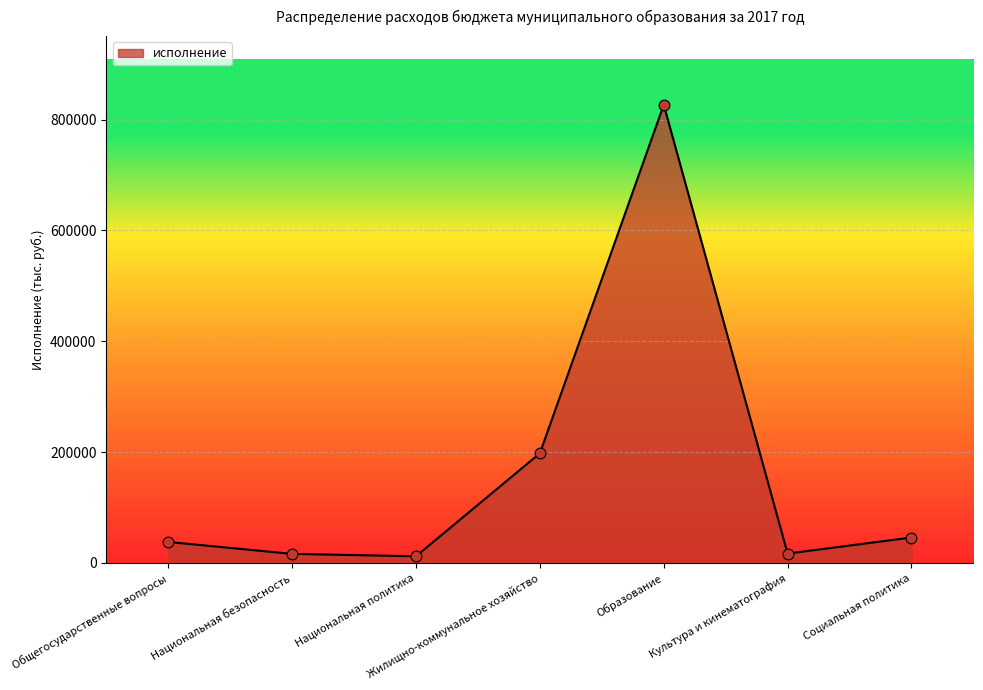

Approximately how many times larger is the value at Жилищно-коммунальное хозяйство compared to Национальная безопасность?

12.1